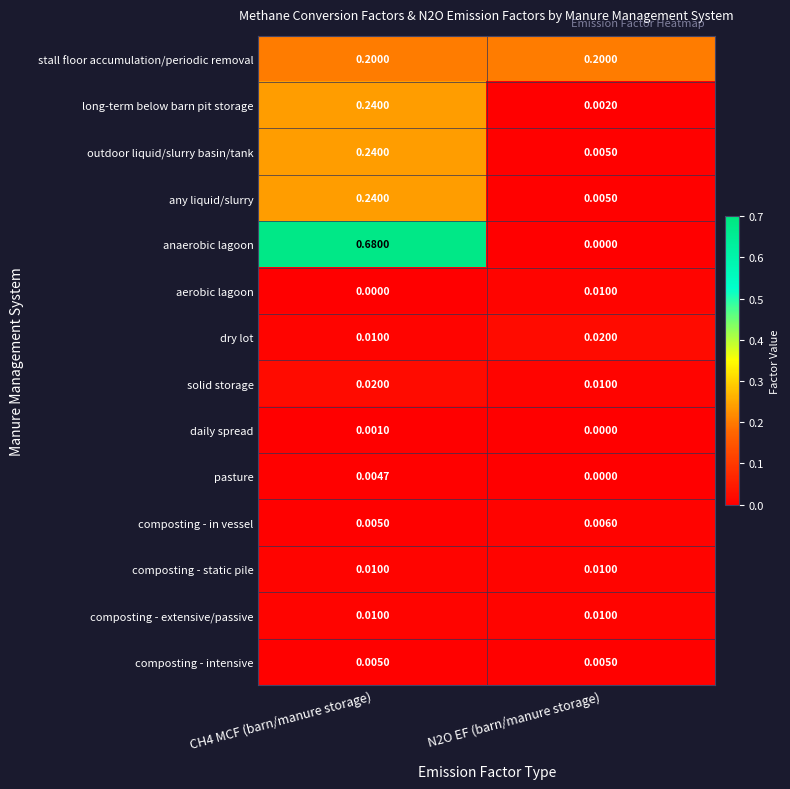

At which category is the sum across all series the highest?

CH4 MCF (barn/manure storage)